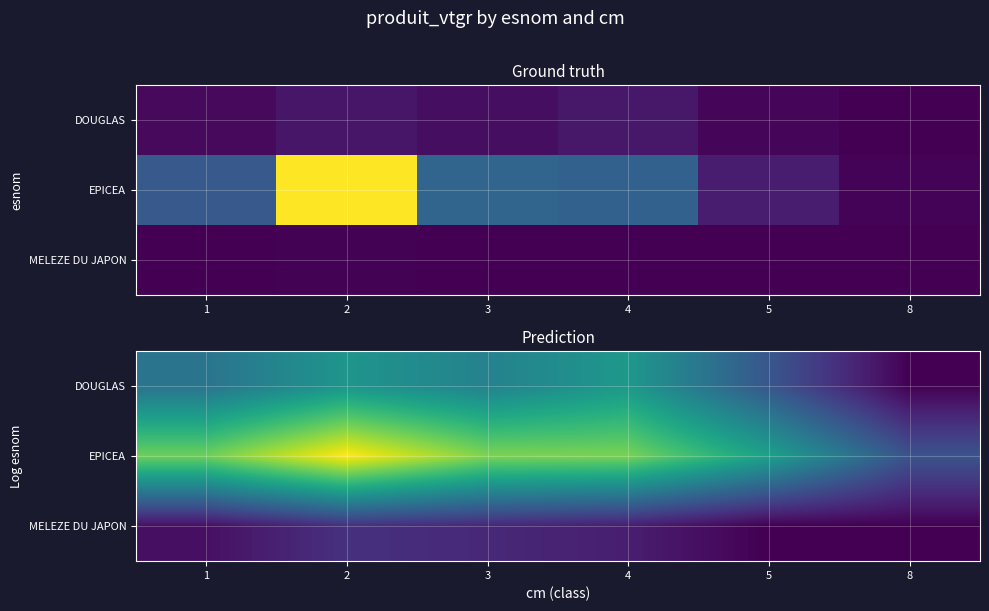

At how many categories does at least one series exceed 0?

6